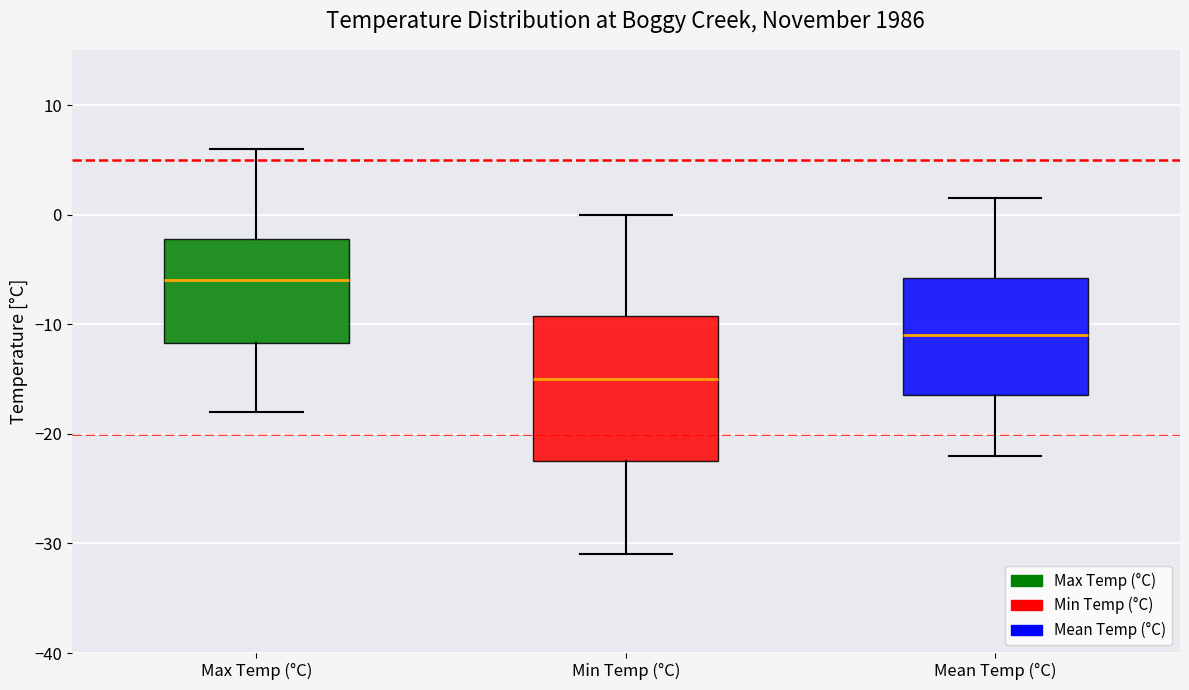

Reading left to right, transcribe this box plot: for each box, give where its median line is, the range the box spans, and where its two whiskers end, as read against the y-axis. The values are not printed on the chart, so give them approximately, as read against the axis.

Max Temp (°C): median -6, box -12 to -2, whiskers -18 to 6
Min Temp (°C): median -15, box -22 to -9, whiskers -31 to 0
Mean Temp (°C): median -11, box -16 to -6, whiskers -22 to 2